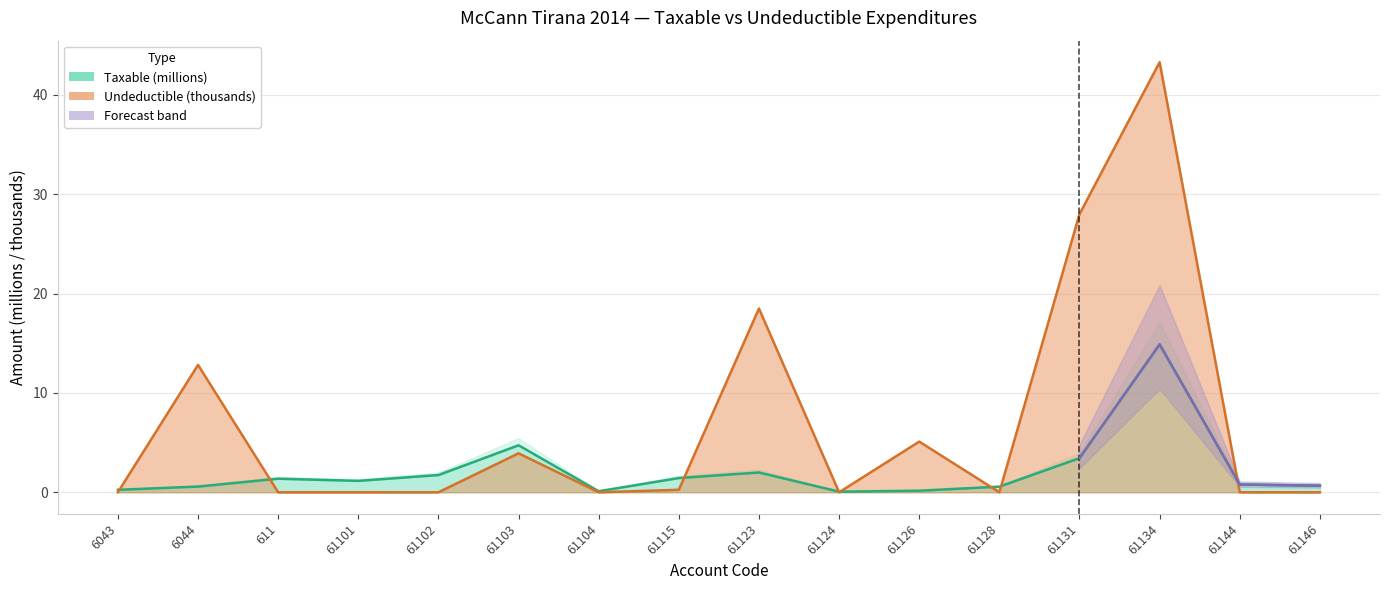

Where is the first local minimum for Taxable?

61101